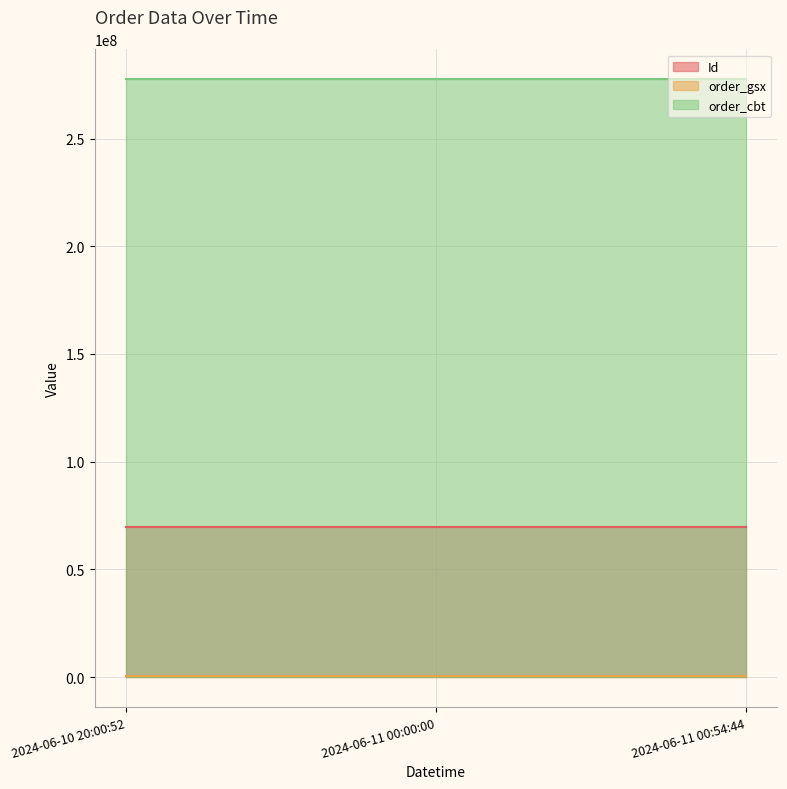

What is the approximate value of order_cbt at 2024-06-10 20:00:52?

277555432